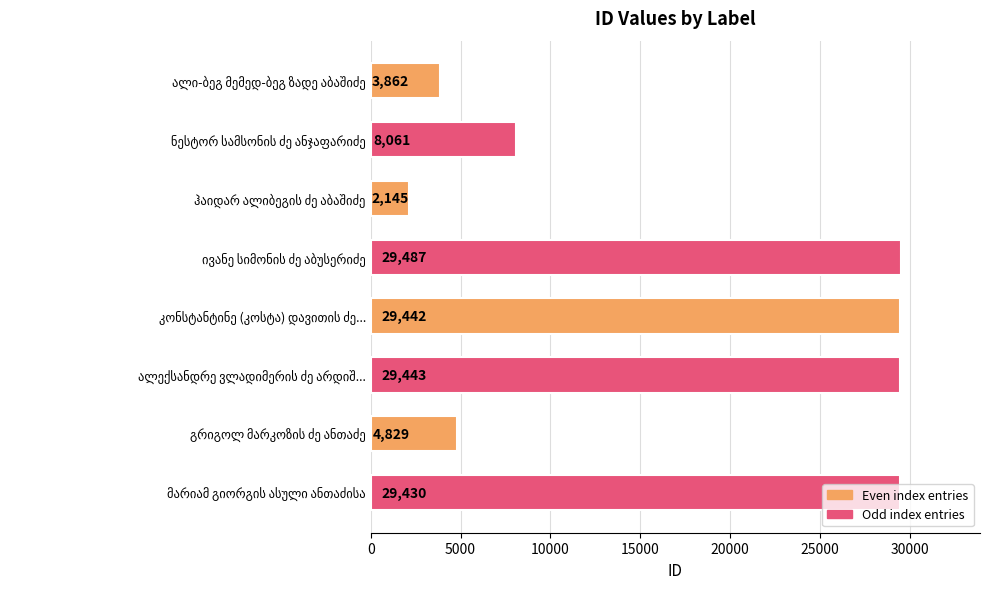

What is the smallest value displayed?

2145